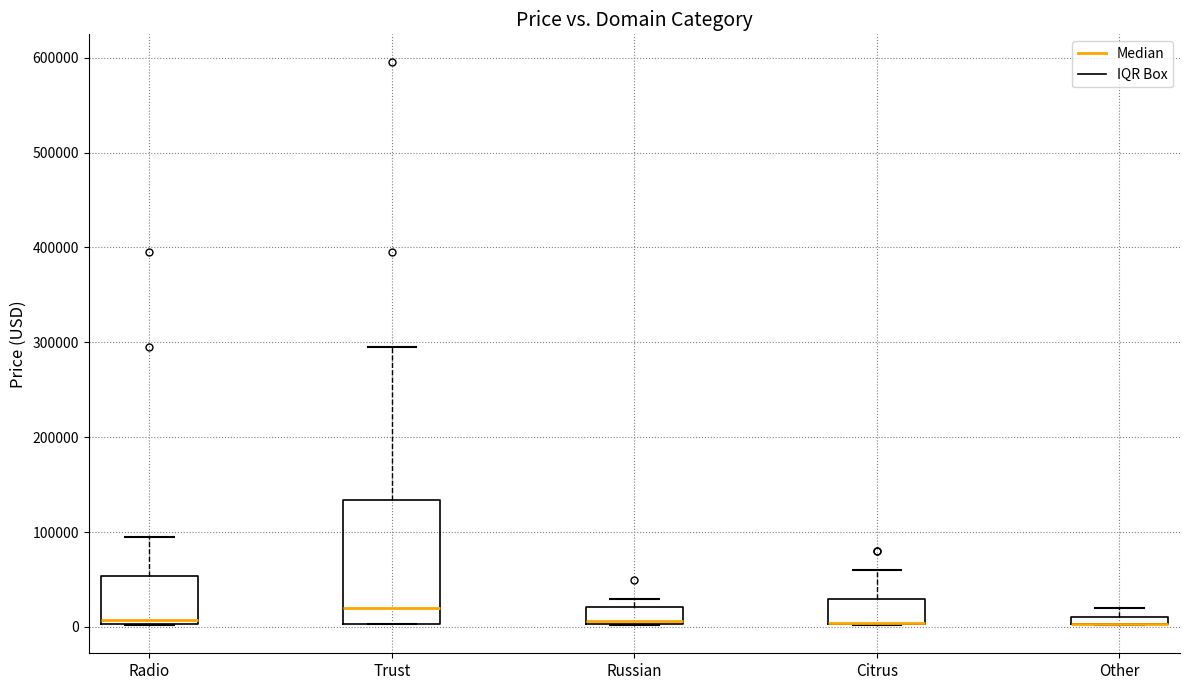

Where is the upper edge of the box for Other on the y-axis? The values are not printed on the chart, so give them approximately, as read against the axis.

10000